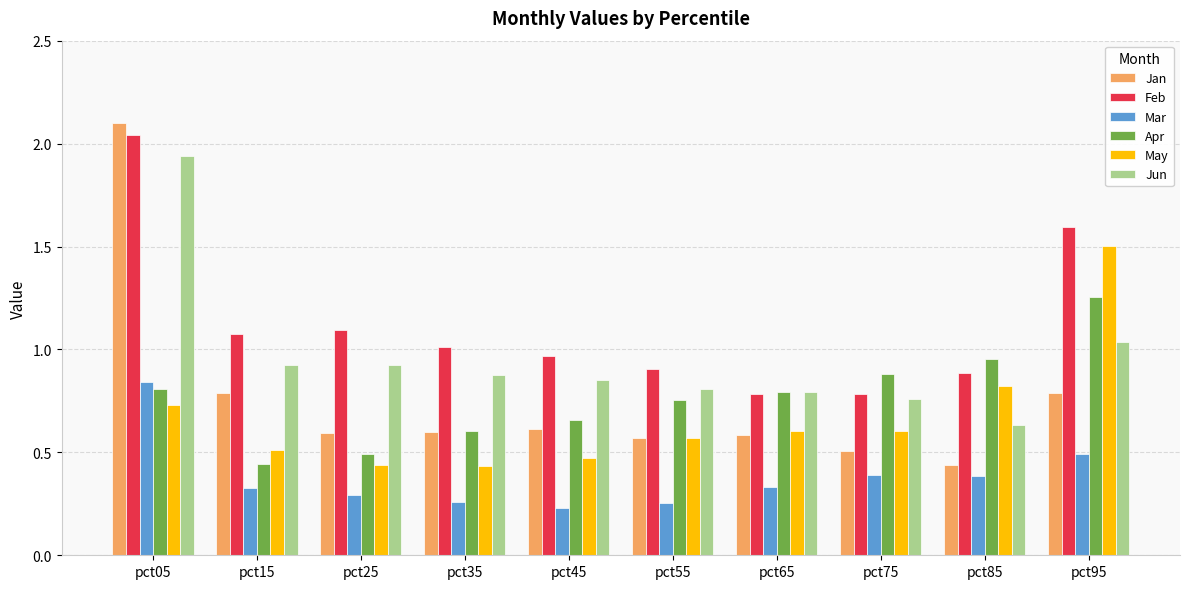

Read the May value at pct95.

1.5